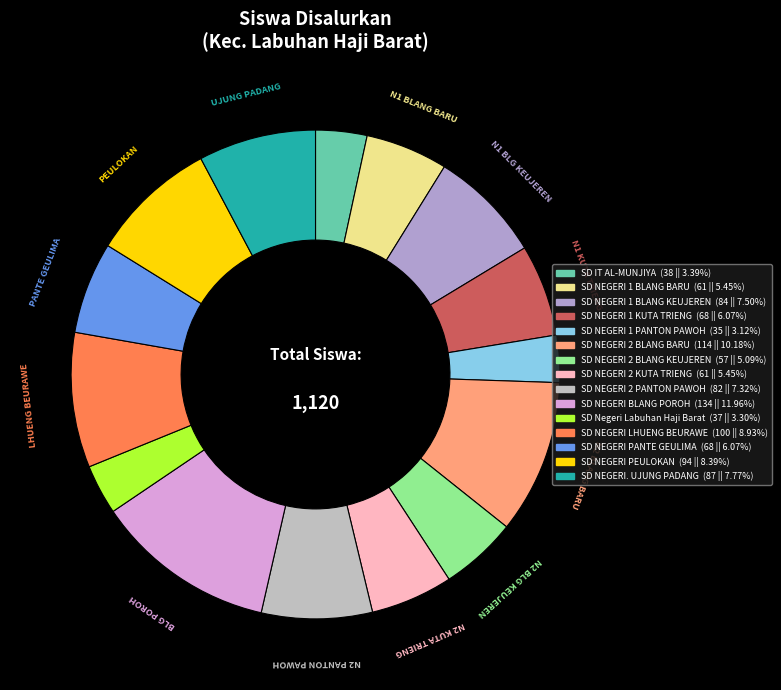

What percentage is the SD NEGERI. UJUNG PADANG slice, to the nearest percent?

8%